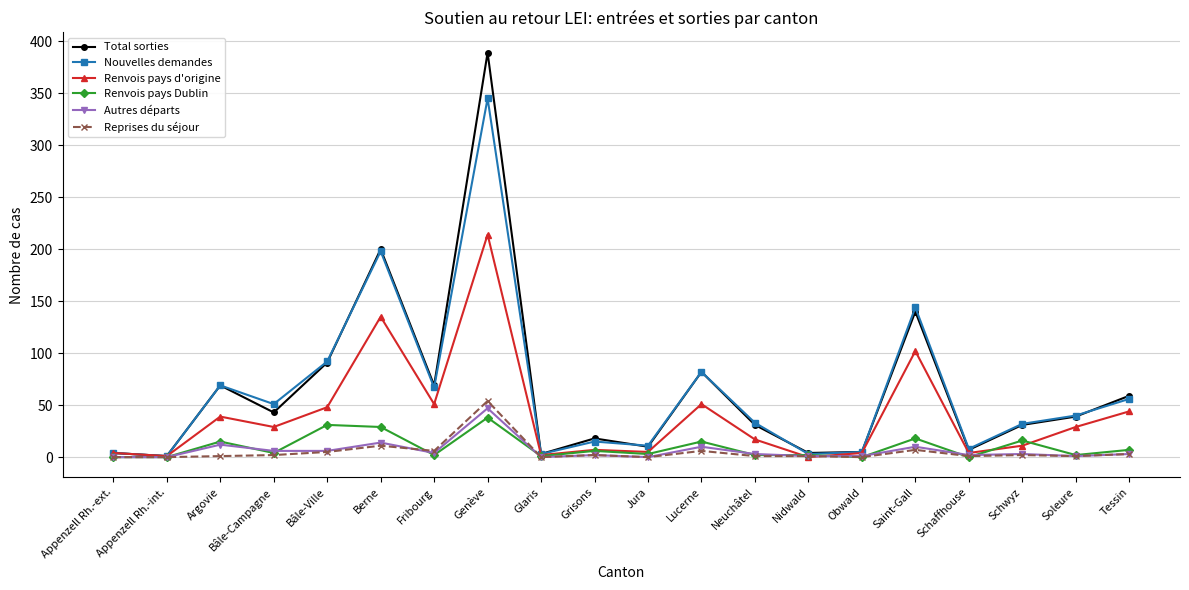

True or false: Total sorties has more than 1 interior local peaks.

True